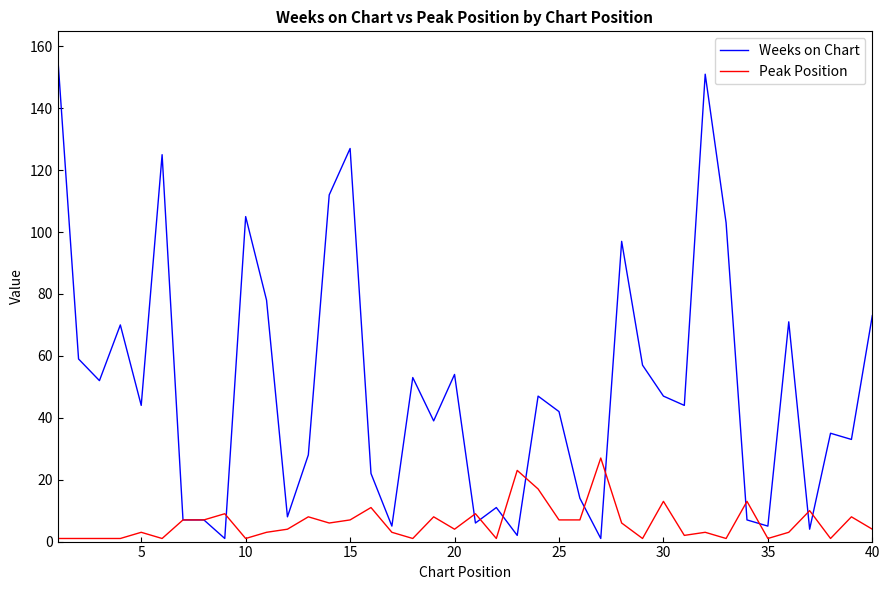

List the series in order of their overall mean, lowest first.

Peak Position, Weeks on Chart